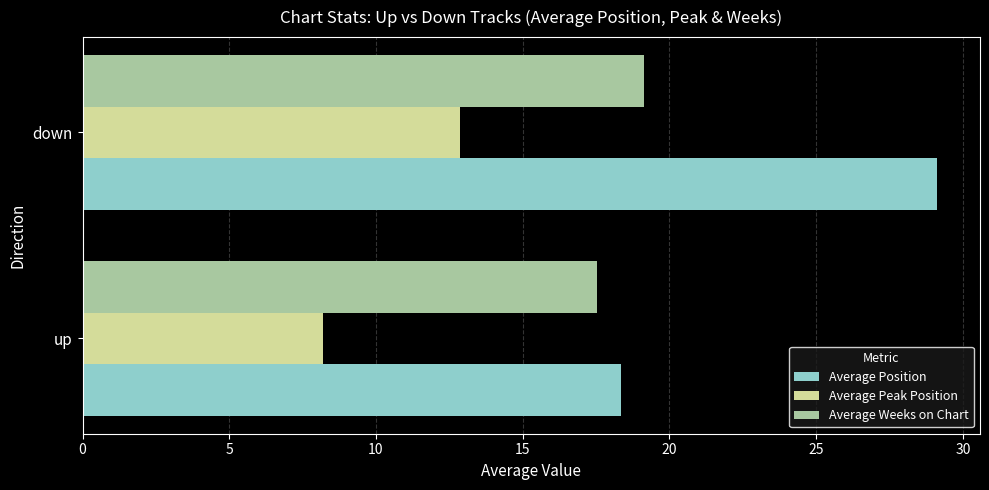

At which category is the sum across all series the highest?

down